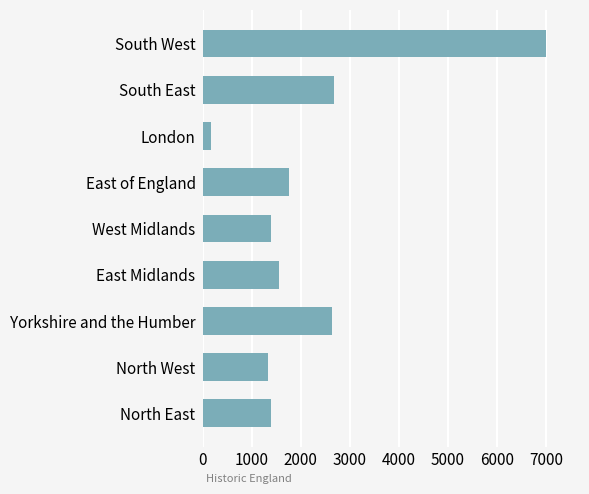

What is the approximate value at Yorkshire and the Humber, to the nearest 10?

2640